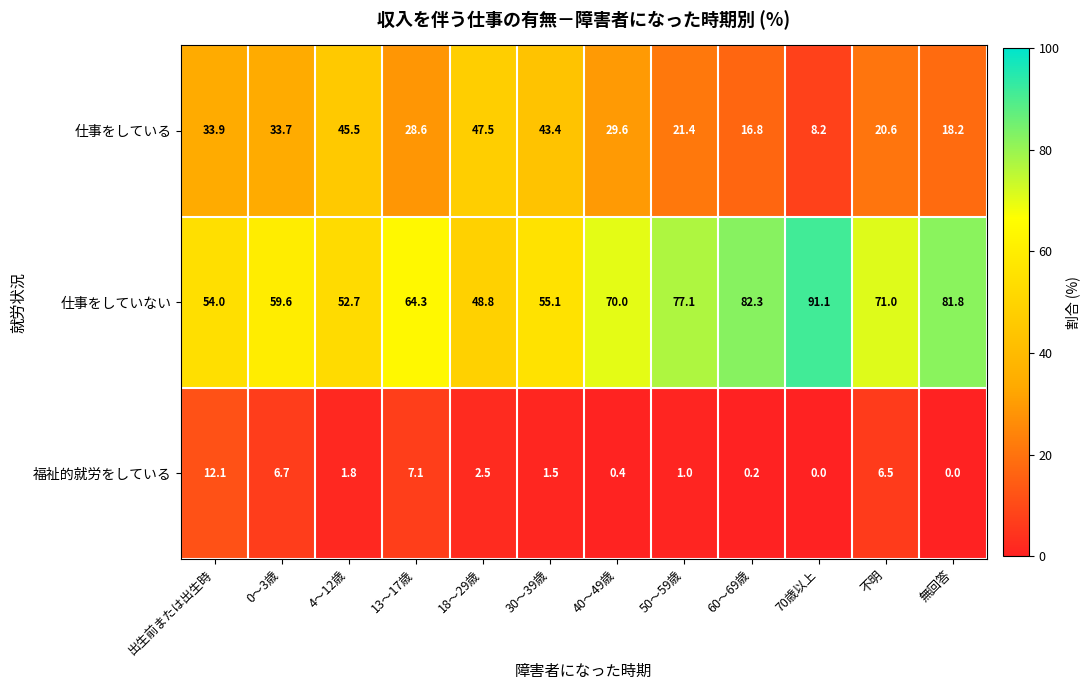

How many series are shown in this chart?

3